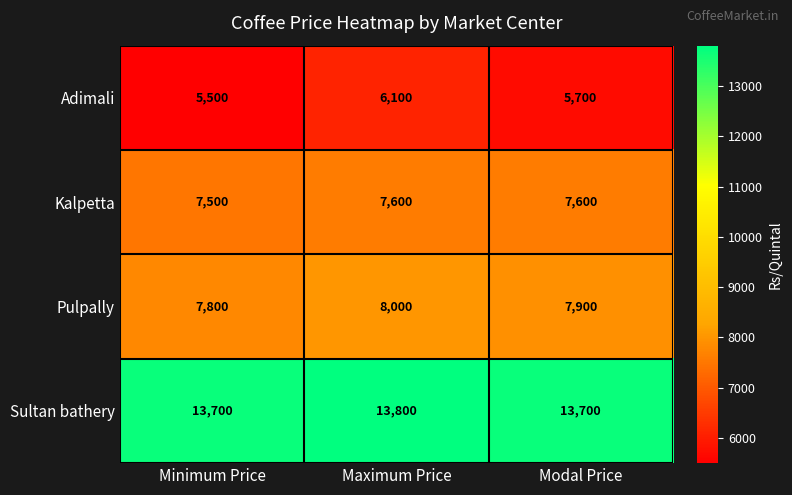

How many Sultan bathery values are between 13700 and 13800?

3